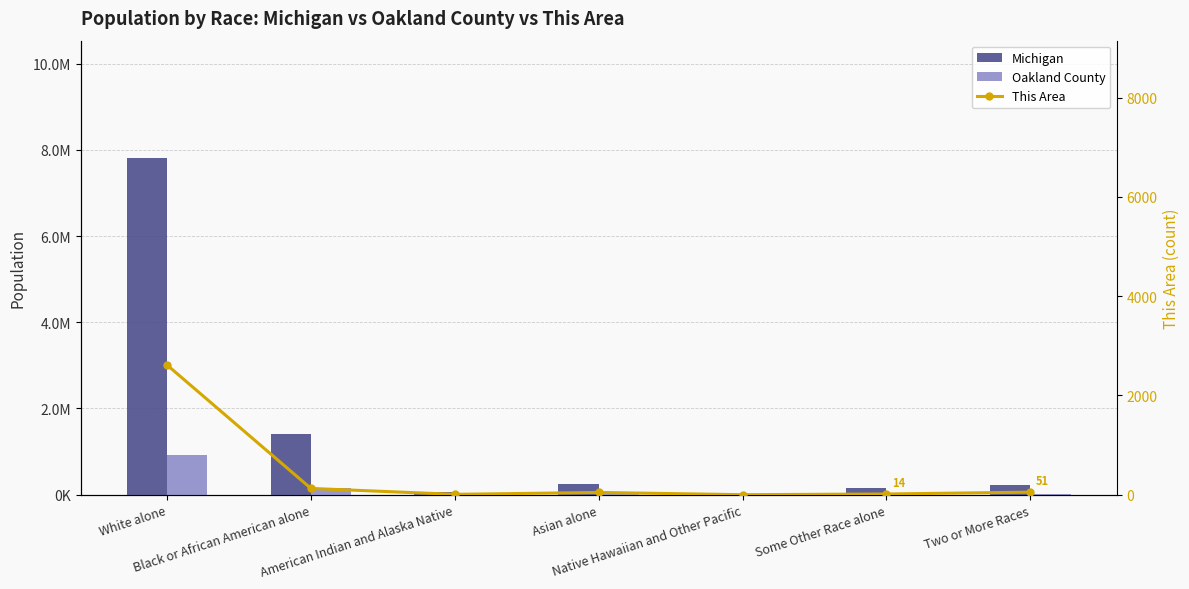

What is the difference between the maximum and minimum values in the This Area series?

2613